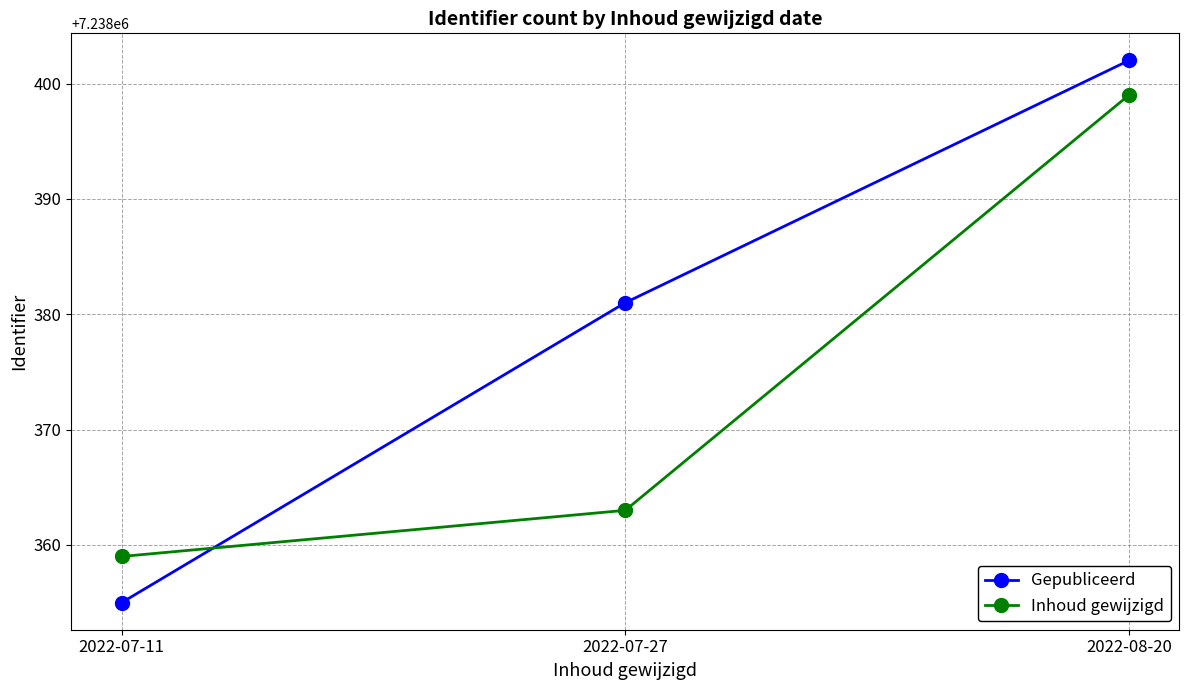

Rank the categories by Inhoud gewijzigd value from highest to lowest.

2022-08-20, 2022-07-27, 2022-07-11